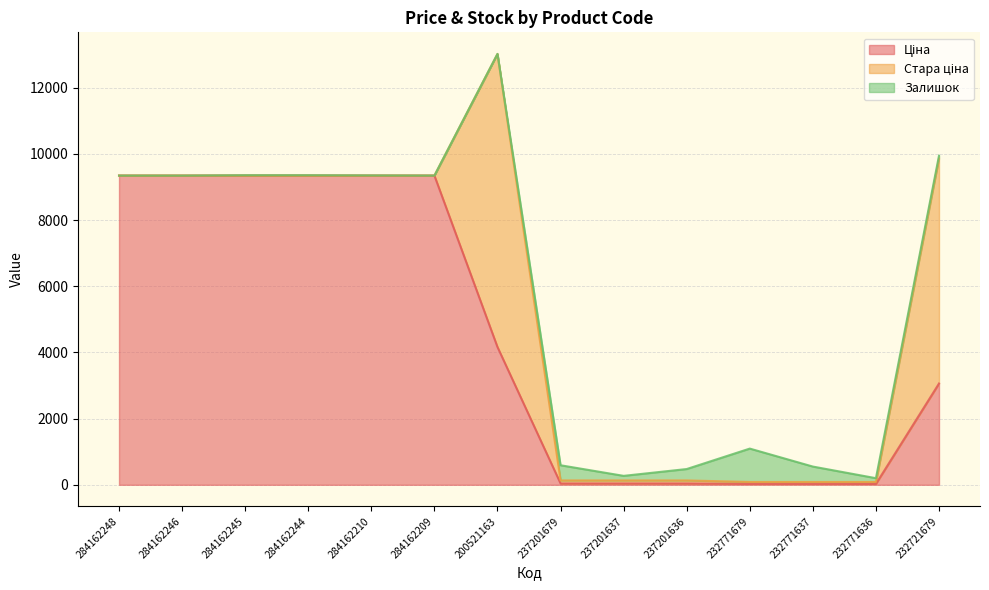

Is it true that Ціна equals 9342.0 at 284162246?

True